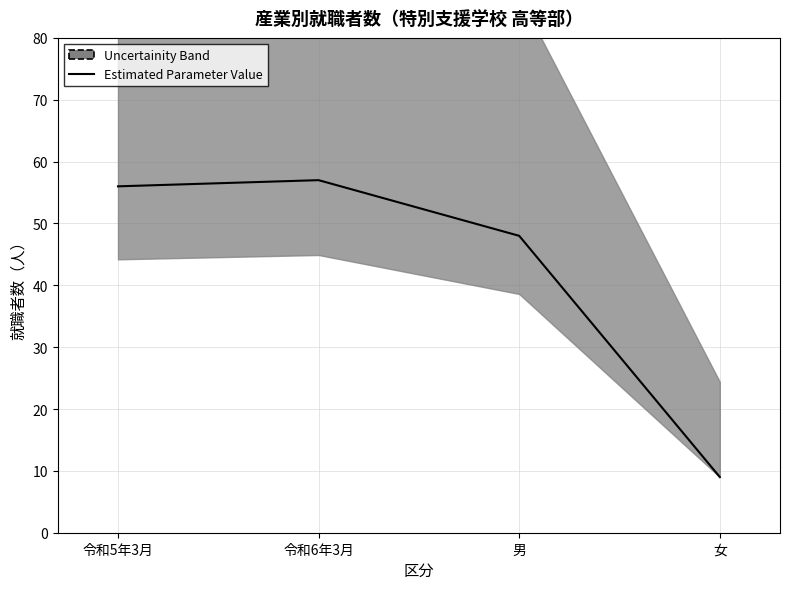

What is the label of the 1st point from the left?

令和5年3月